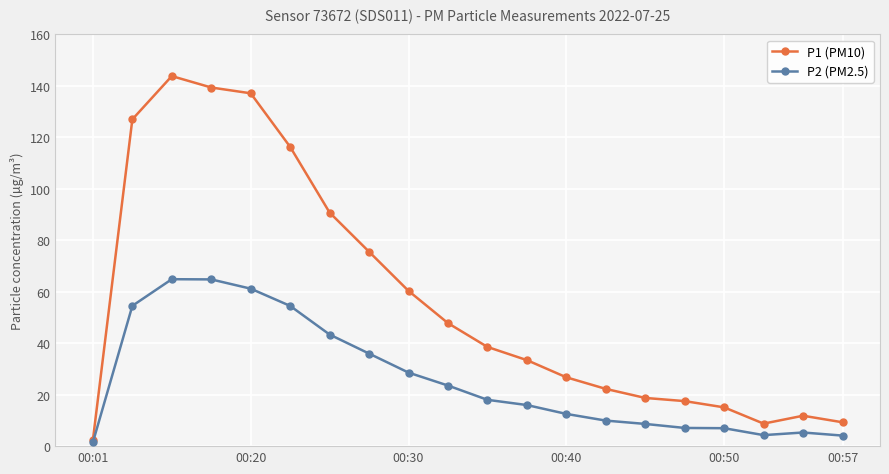

True or false: P1 (PM10) has more than 1 interior local peaks.

True